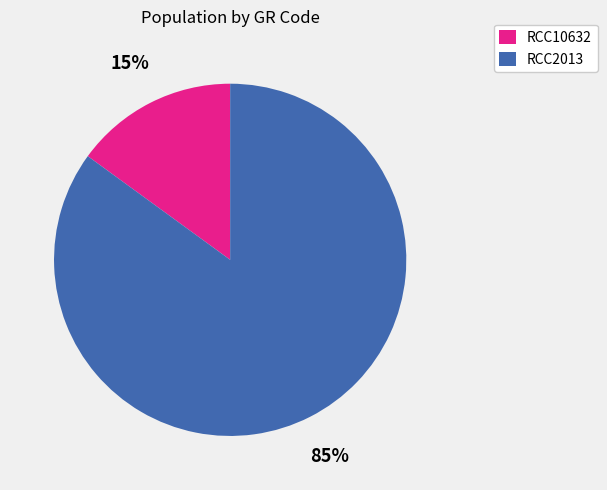

Count the number of slices in the pie.

2